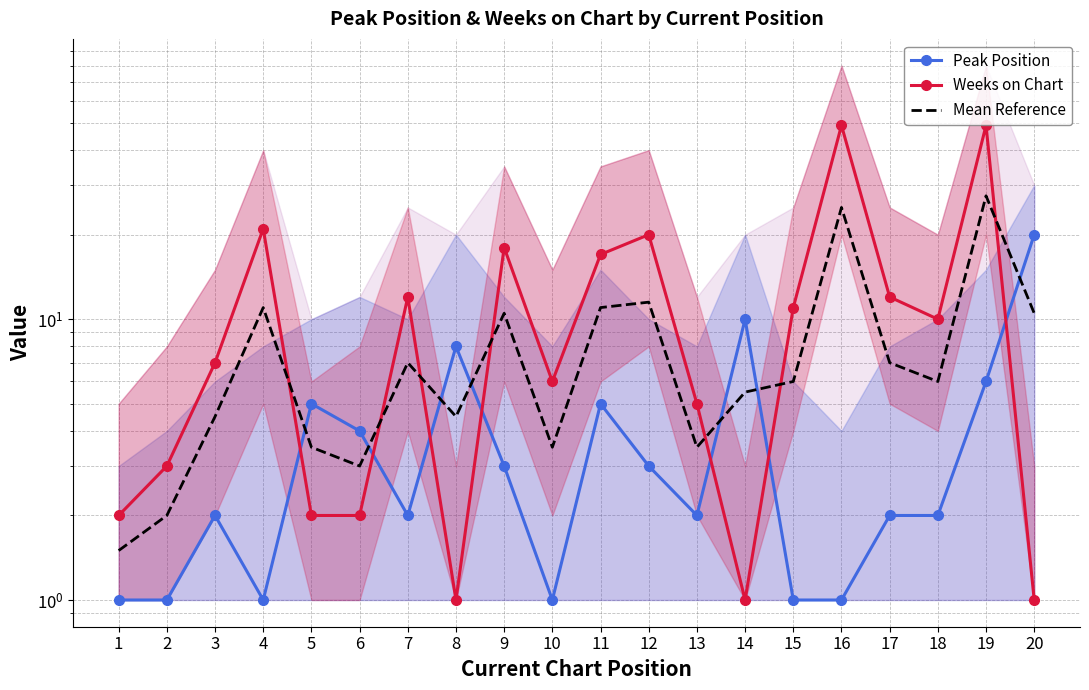

After their last crossing, which series has the higher values: Mean Reference or Weeks on Chart?

Mean Reference